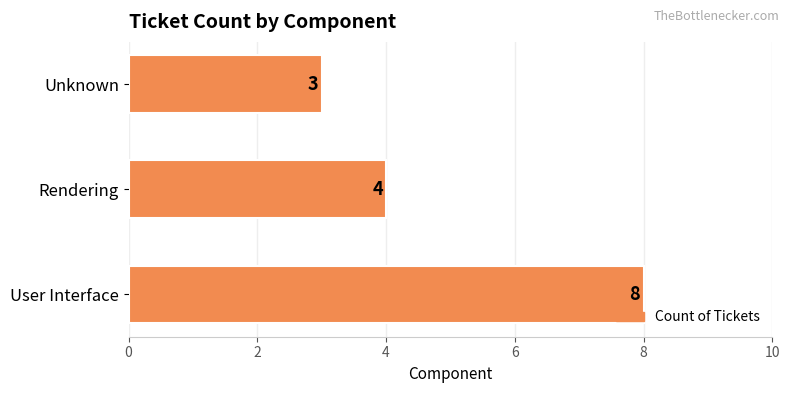

Does the chart contain stacked bars?

No